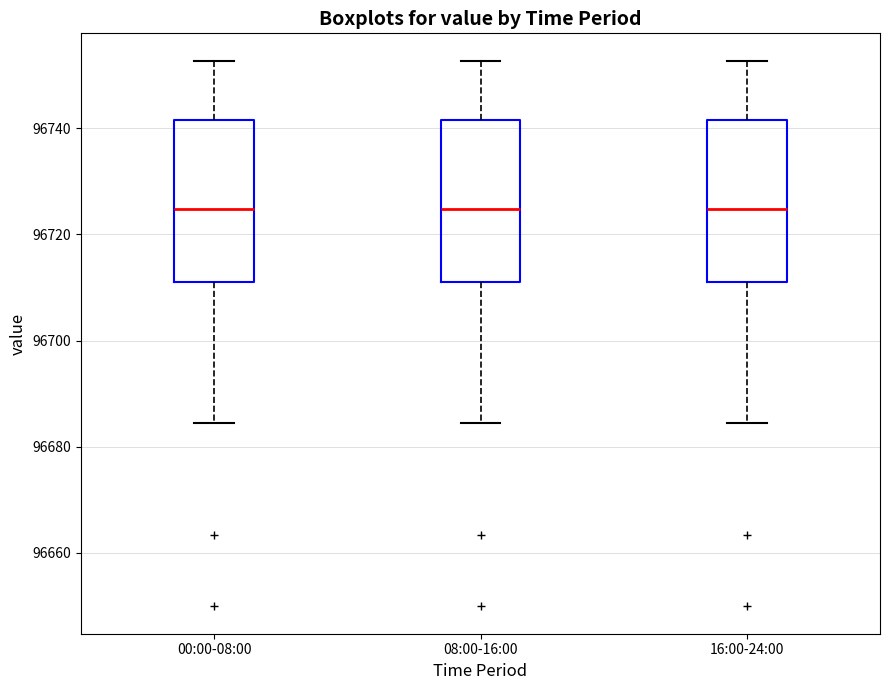

Reading left to right, transcribe this box plot: for each box, give where its median line is, the range the box spans, and where its two whiskers end, as read against the y-axis. The values are not printed on the chart, so give them approximately, as read against the axis.

00:00-08:00: median 96724, box 96712 to 96742, whiskers 96684 to 96752
08:00-16:00: median 96724, box 96712 to 96742, whiskers 96684 to 96752
16:00-24:00: median 96724, box 96712 to 96742, whiskers 96684 to 96752